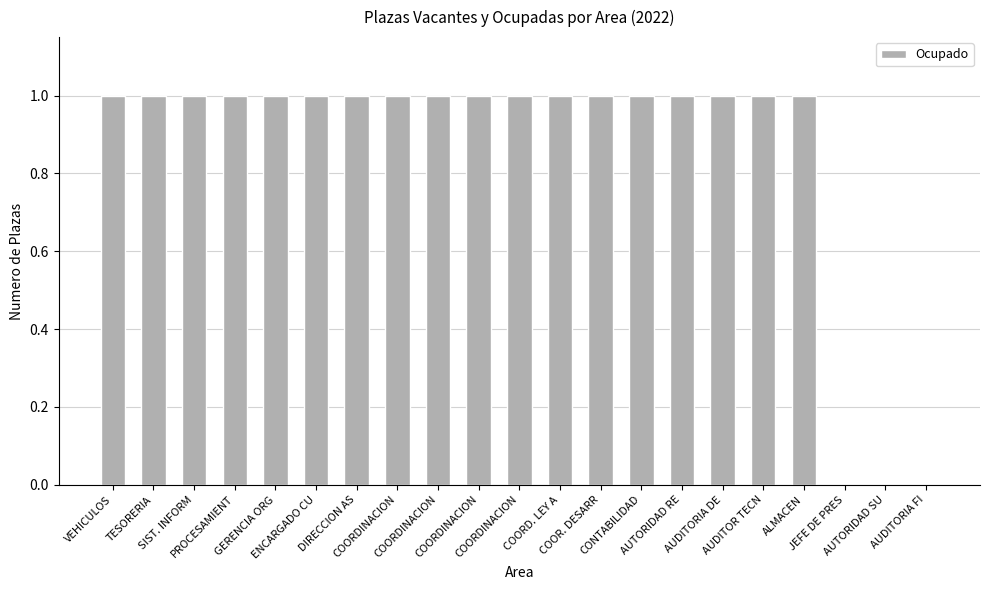

How many values are between 1 and 2?

18